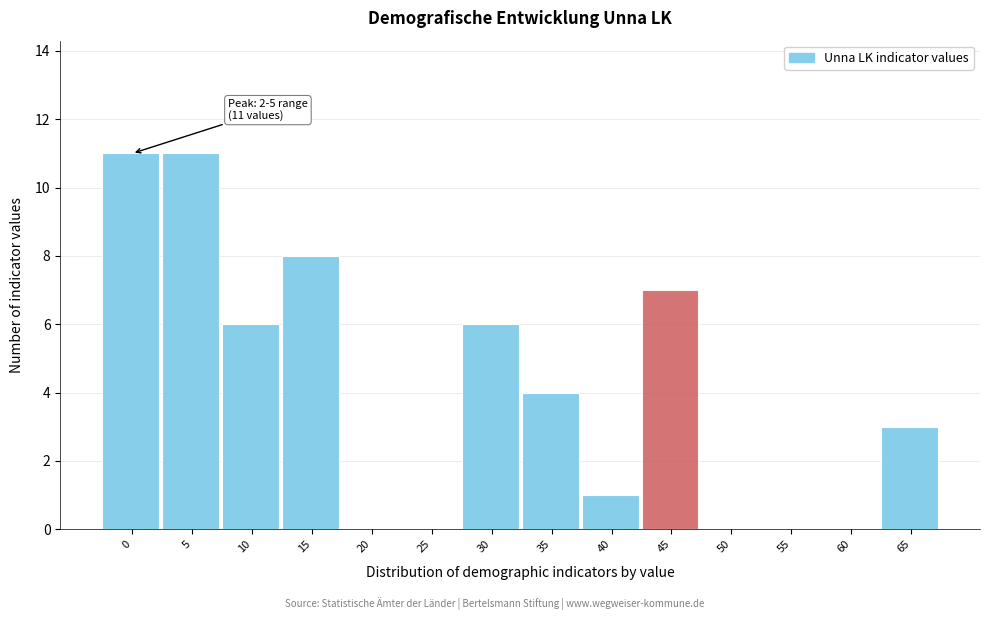

Is it true that the value at 45 is 7?

True